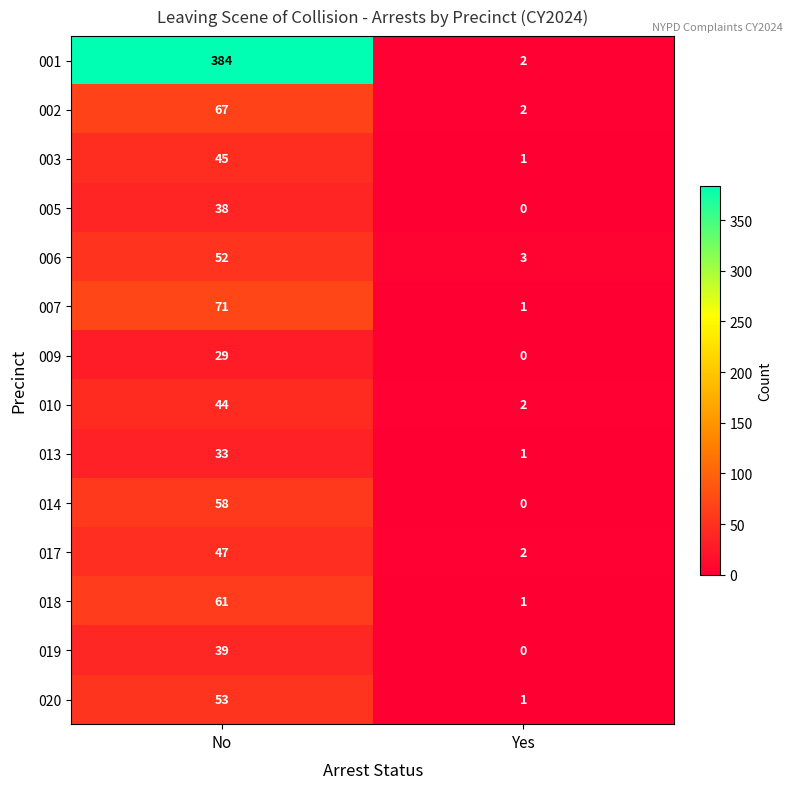

Is it true that 006 equals 1 at Yes?

False